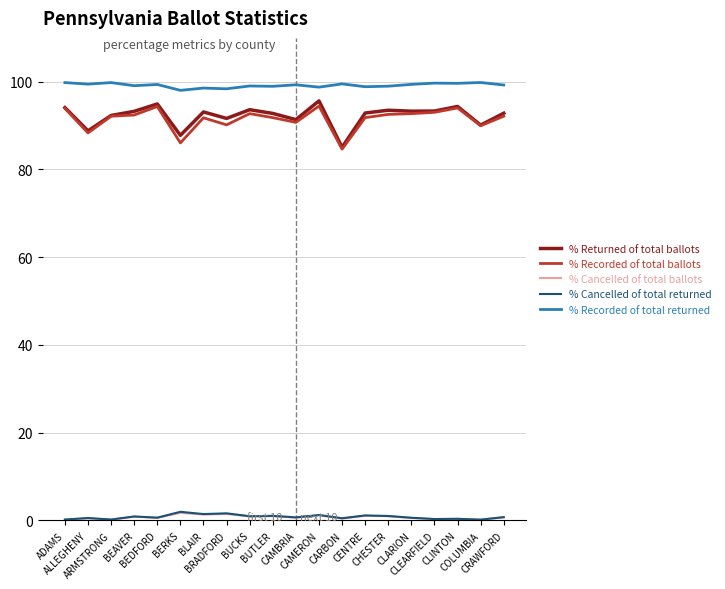

Which series has the largest total across all categories?

% Recorded of total returned